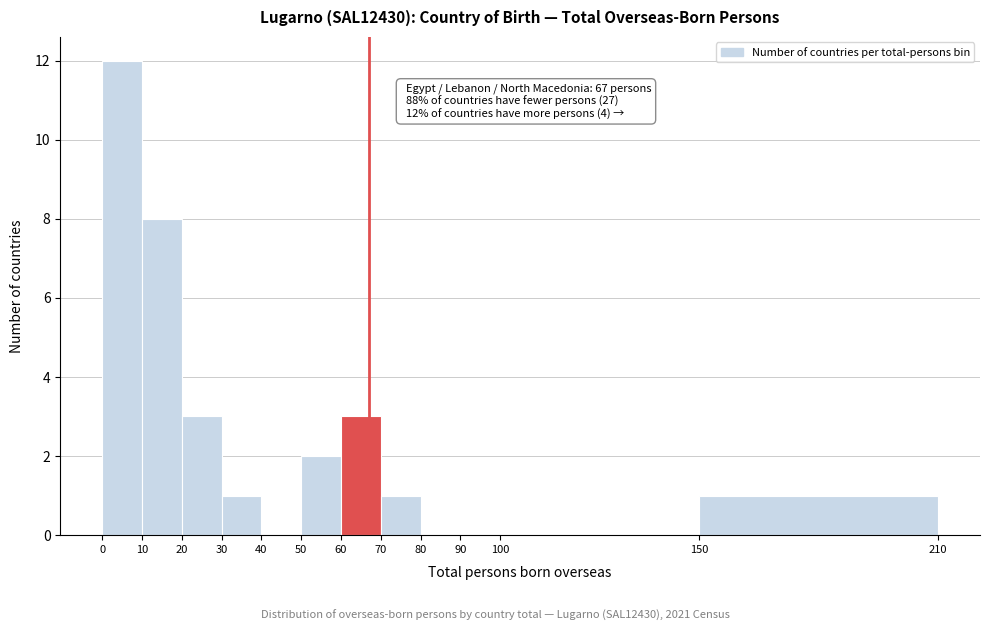

Which range on the x-axis has the tallest bar?

0 to 10